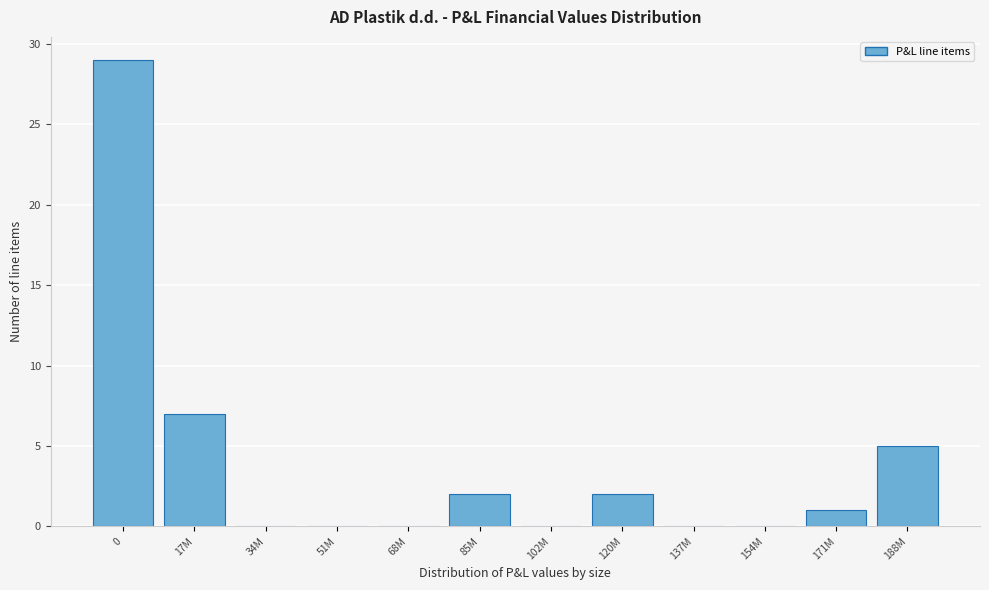

Reading left to right, transcribe all the data shown in this chart.

0=29	17M=7	34M=0	51M=0	68M=0	85M=2	102M=0	120M=2	137M=0	154M=0	171M=1	188M=5